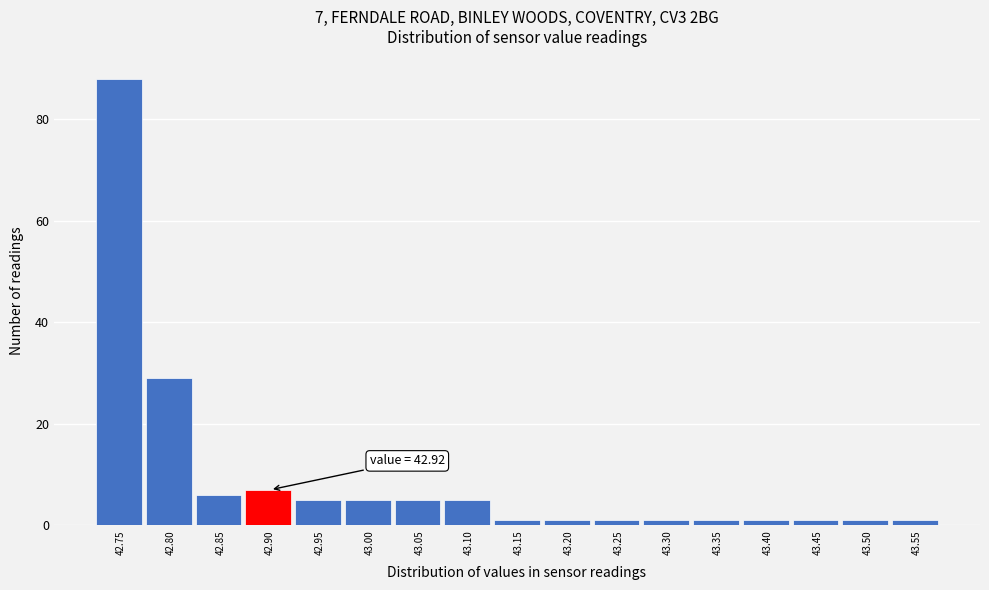

Reading left to right, list all the values displayed in this chart.

88	29	6	7	5	5	5	5	1	1	1	1	1	1	1	1	1